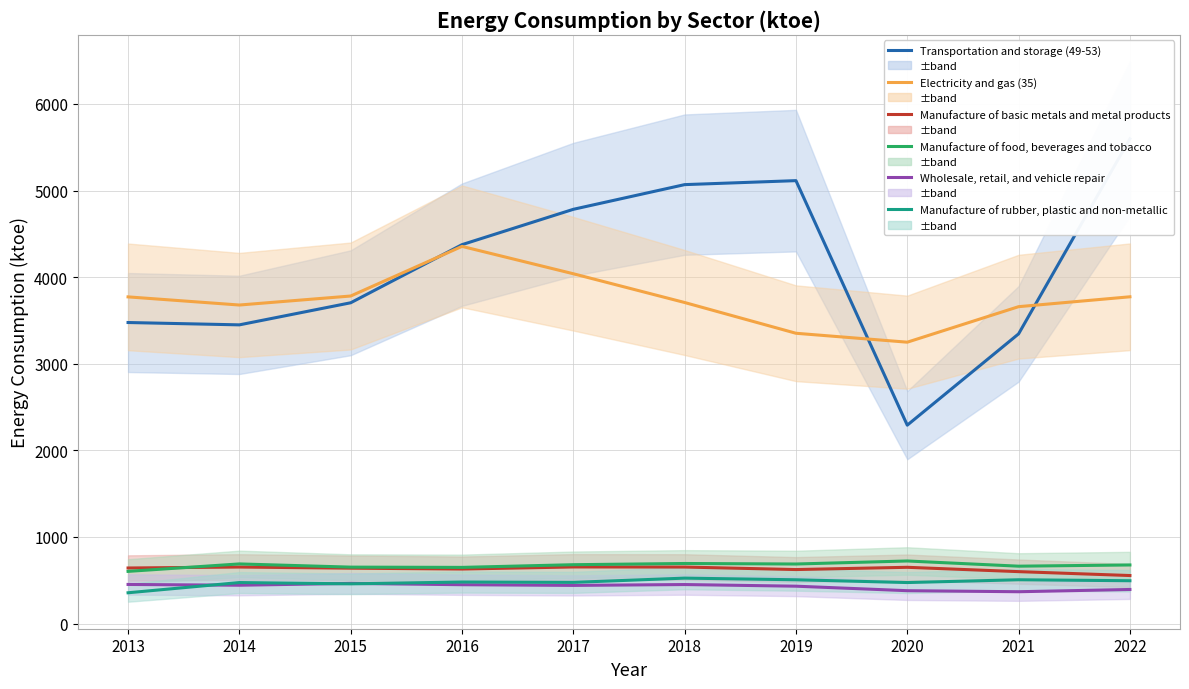

At 2015, list the series in order from smallest to largest.

Manufacture of rubber, plastic and non-metallic, Wholesale, retail, and vehicle repair, Manufacture of basic metals and metal products, Manufacture of food, beverages and tobacco, Transportation and storage (49-53), Electricity and gas (35)